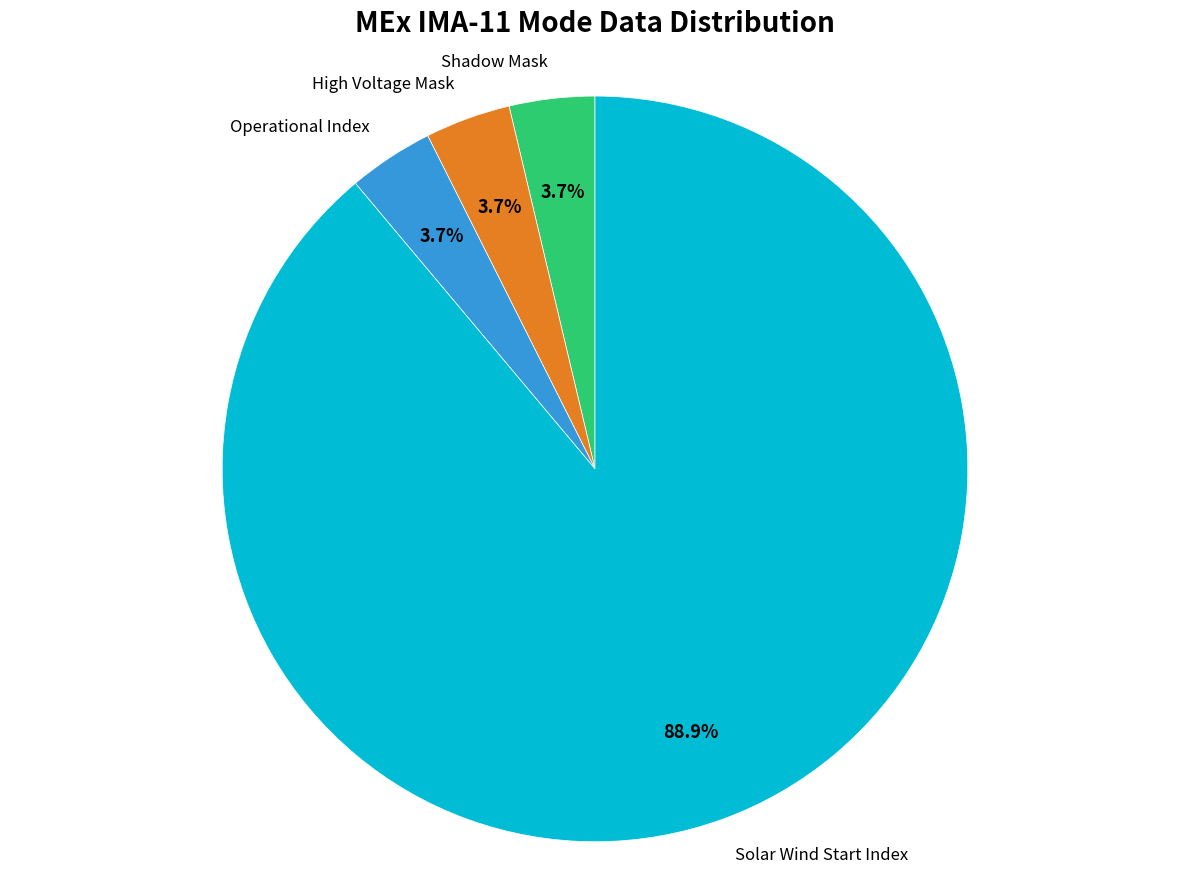

Combined, what portion of the pie is Shadow Mask and High Voltage Mask?

7.4%